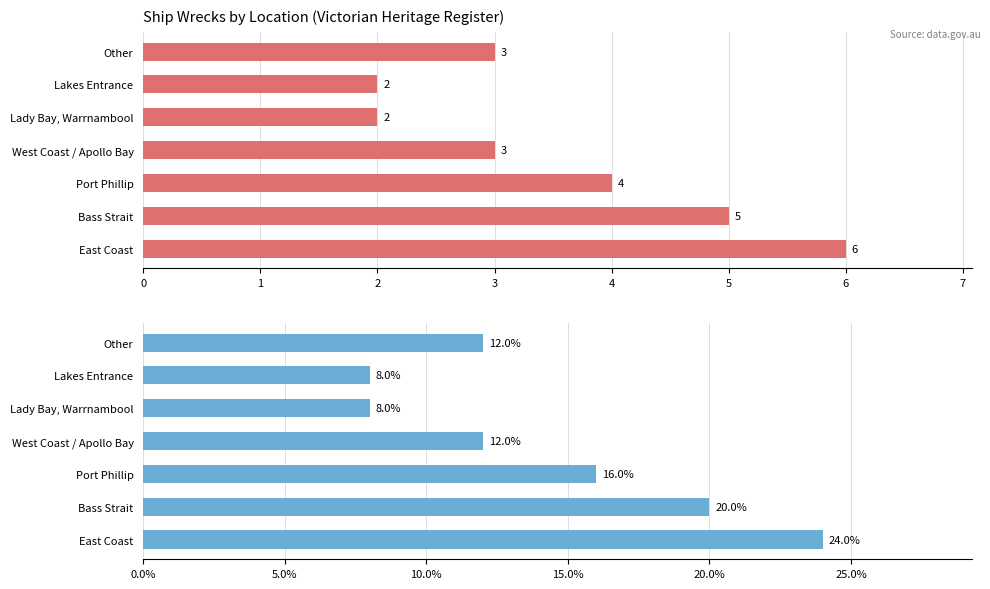

Between 3 and 5, which series saw the biggest shift?

Percentage